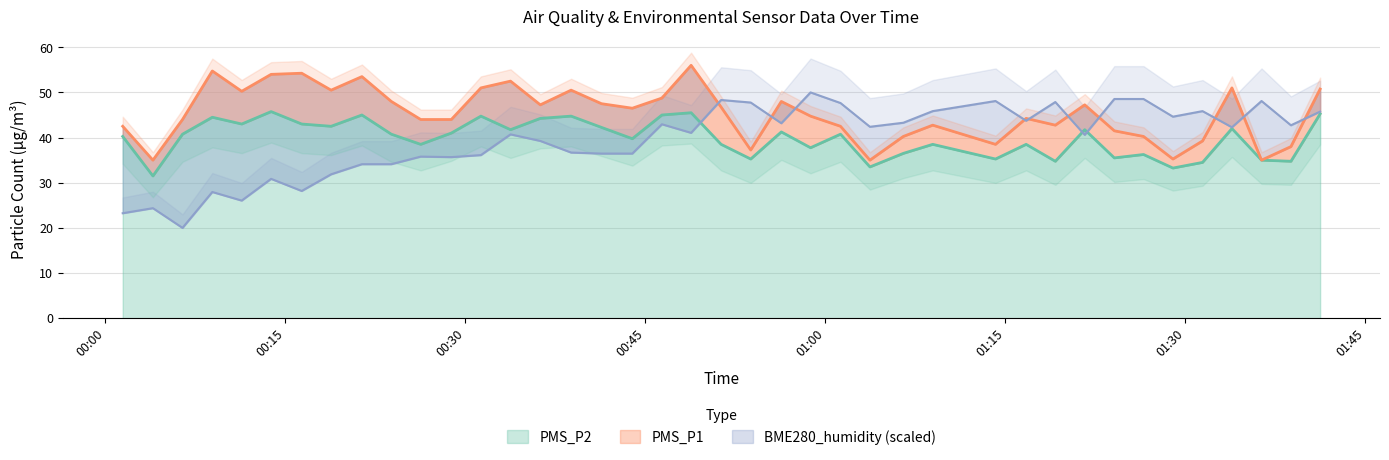

Which has a higher value, 2022/12/19 00:56:20 or 2022/12/19 01:38:48?

2022/12/19 00:56:20